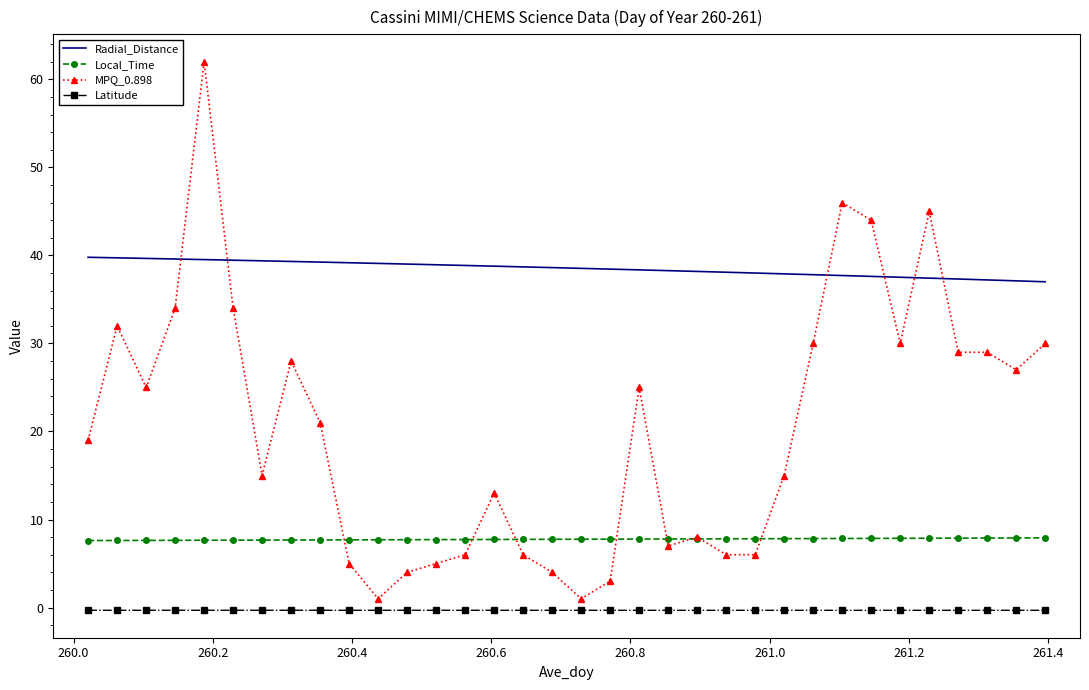

List the series in order of their peak value, highest first.

MPQ_0.898, Radial_Distance, Local_Time, Latitude